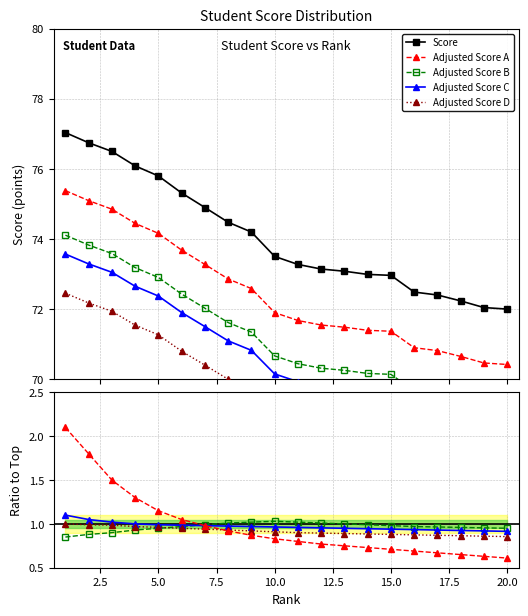

What is the value of the Adjusted Score A point at the 13th from the left?

71.5